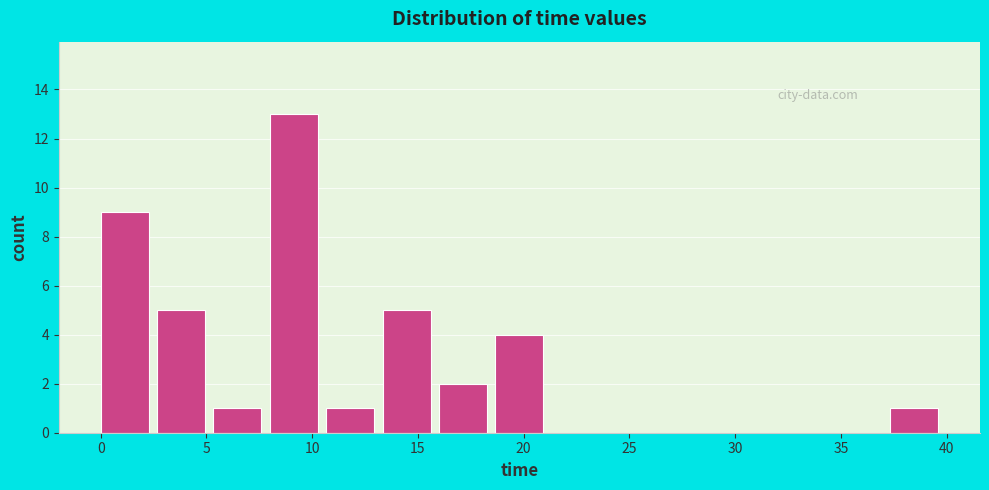

Which range on the x-axis has the tallest bar?

8.0 to 10.5